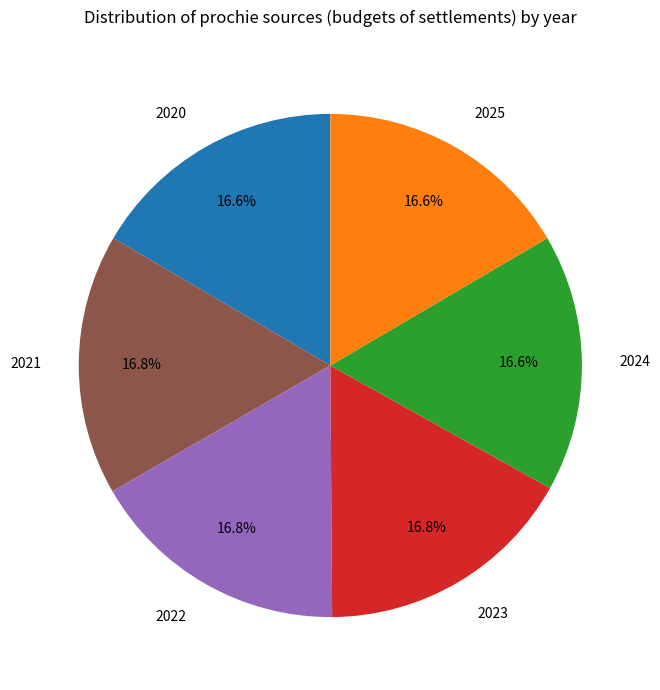

To the nearest percent, what is the average slice percentage?

17%